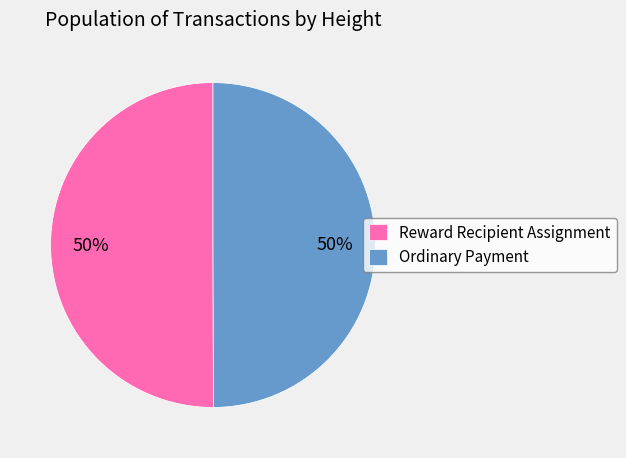

Approximately how many times larger is the value at Reward Recipient Assignment compared to Ordinary Payment?

1.0